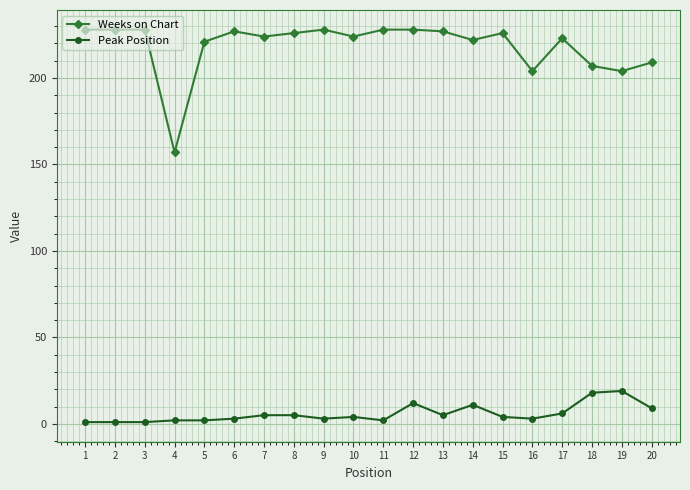

How many data points does each series have?

20